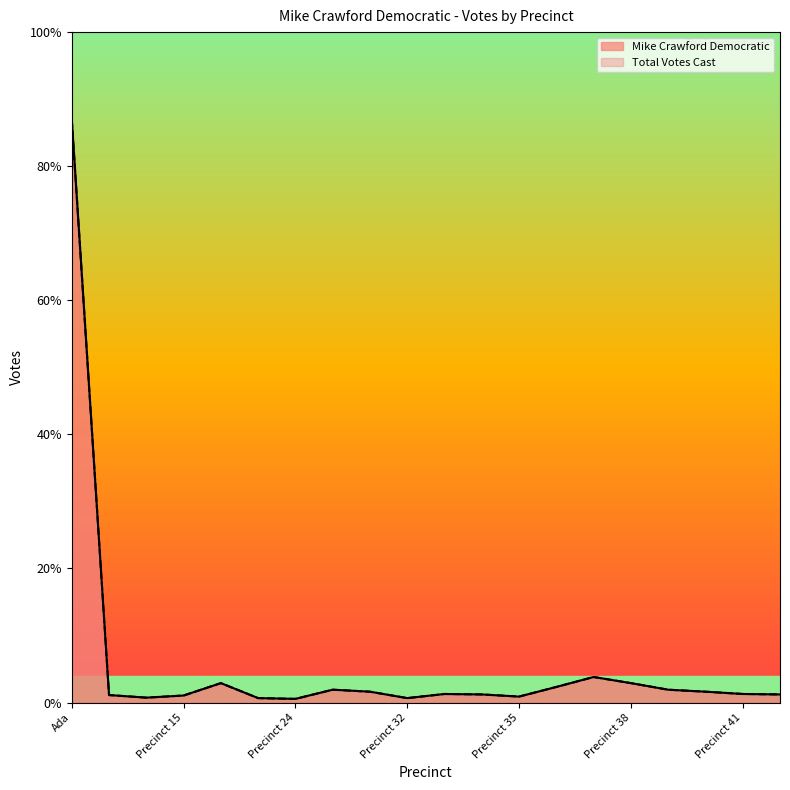

Which label corresponds to the smallest value in the chart?

Precinct 24